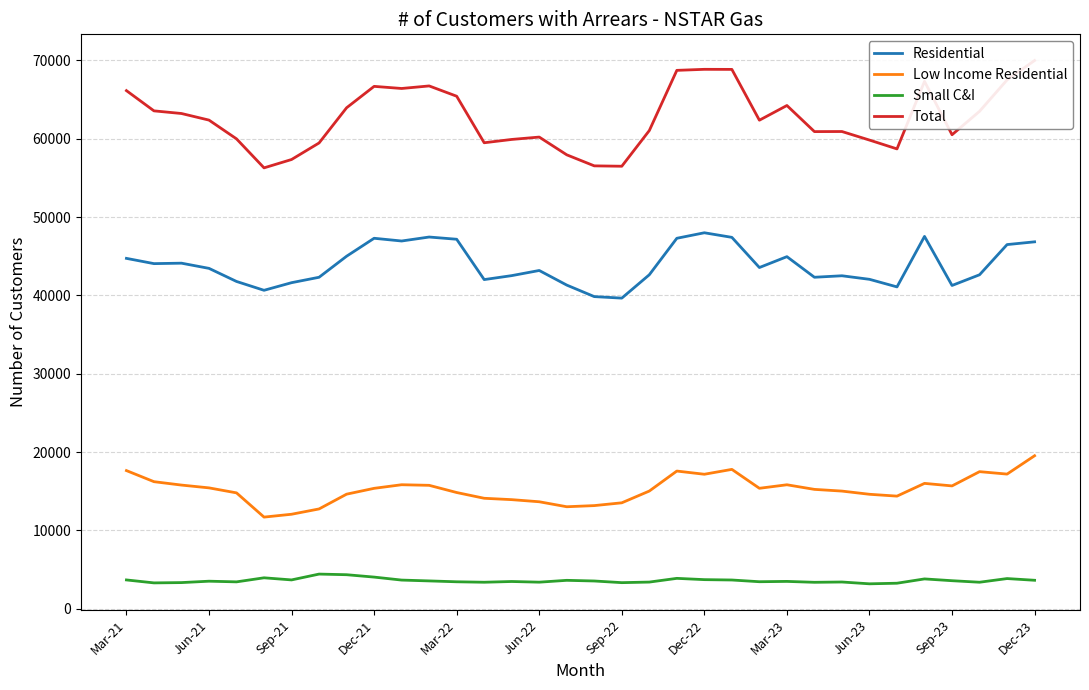

What is the difference between the maximum and minimum values in the Small C&I series?

1242